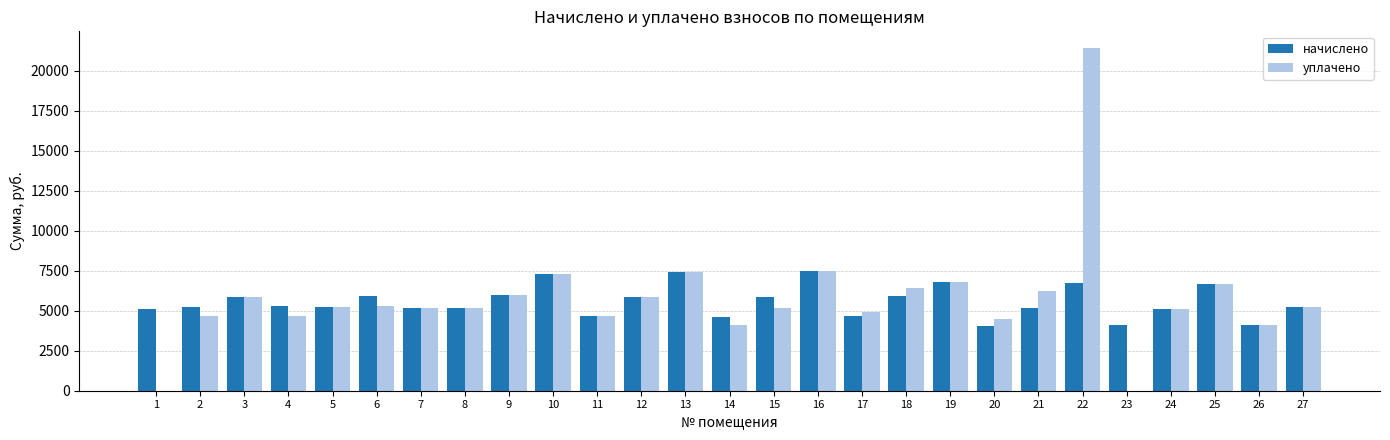

How many distinct data groups are displayed?

2